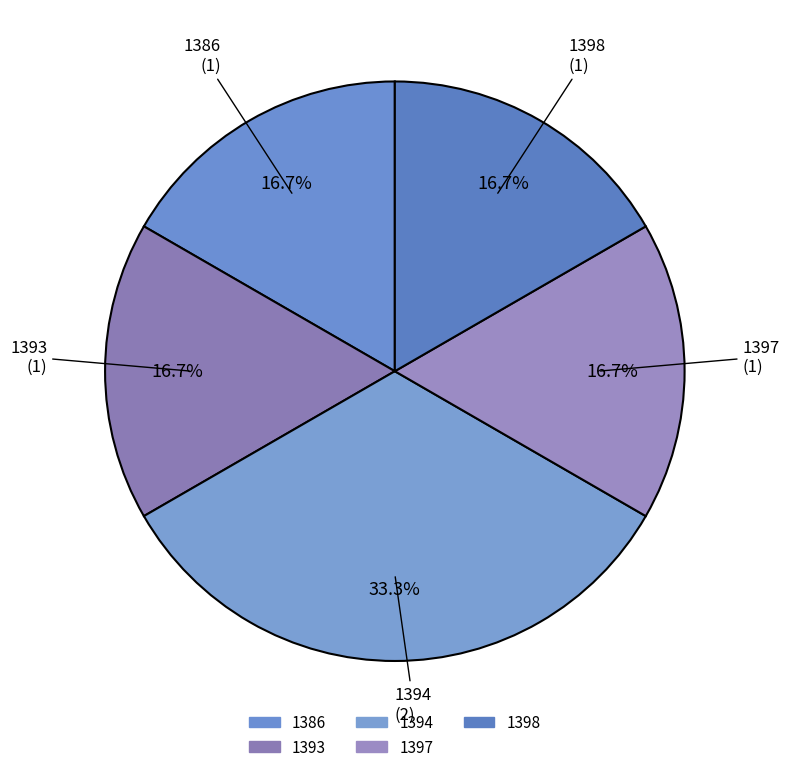

How many segments does this pie chart have?

5